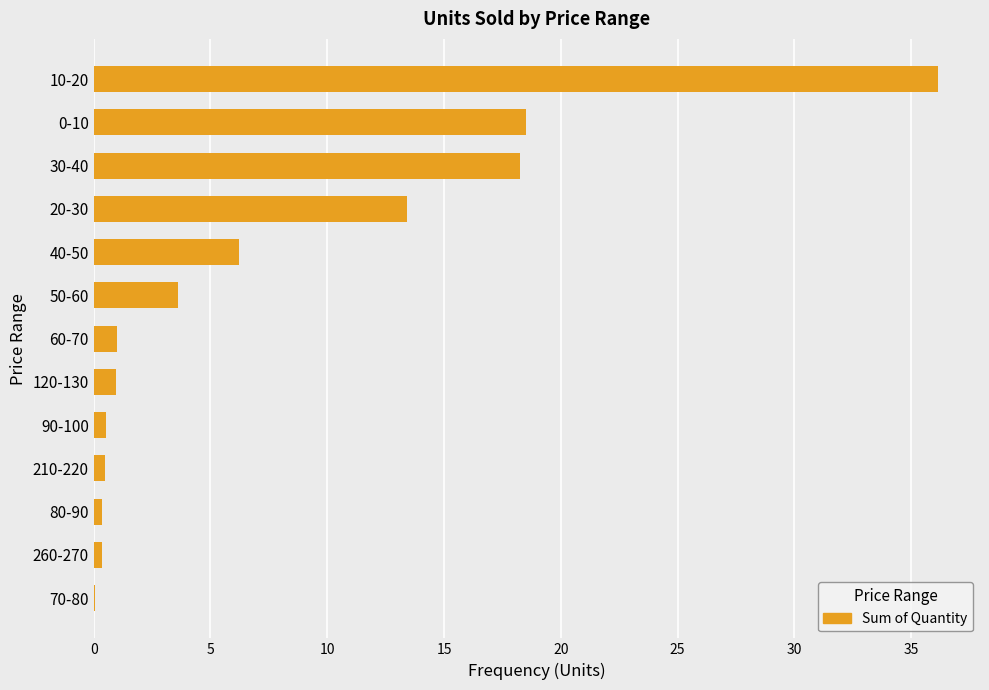

The value at 10-20 is 36.1. True or false?

True